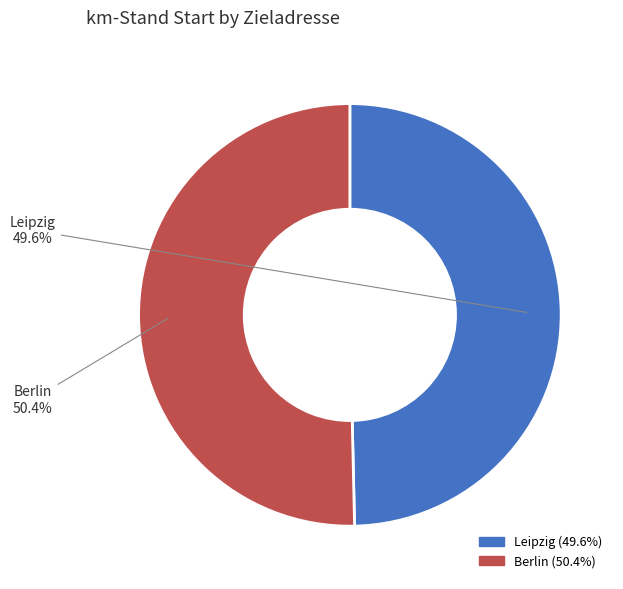

What is the largest slice in the pie chart?

Berlin